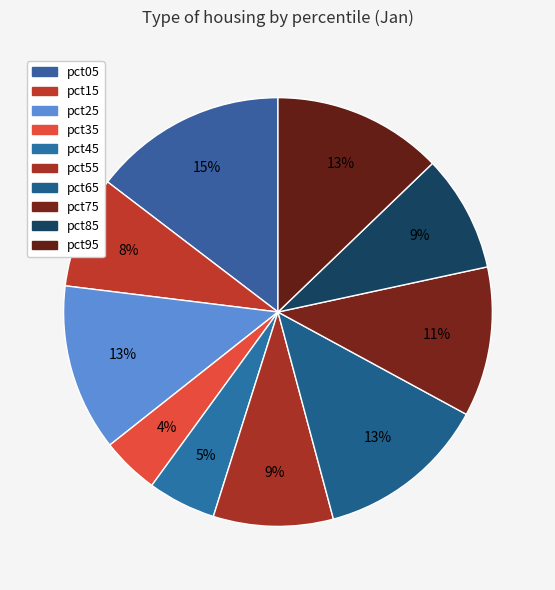

Count the number of slices in the pie.

10